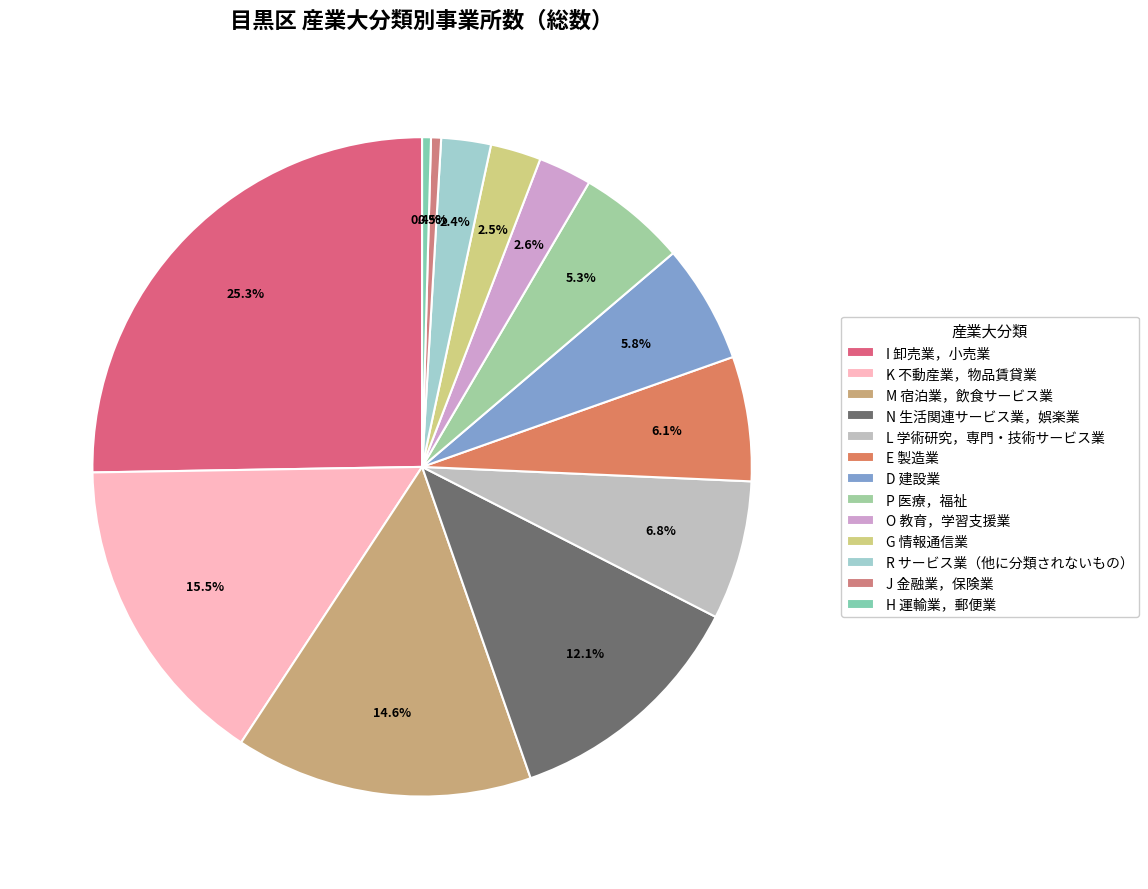

Count the number of slices in the pie.

13